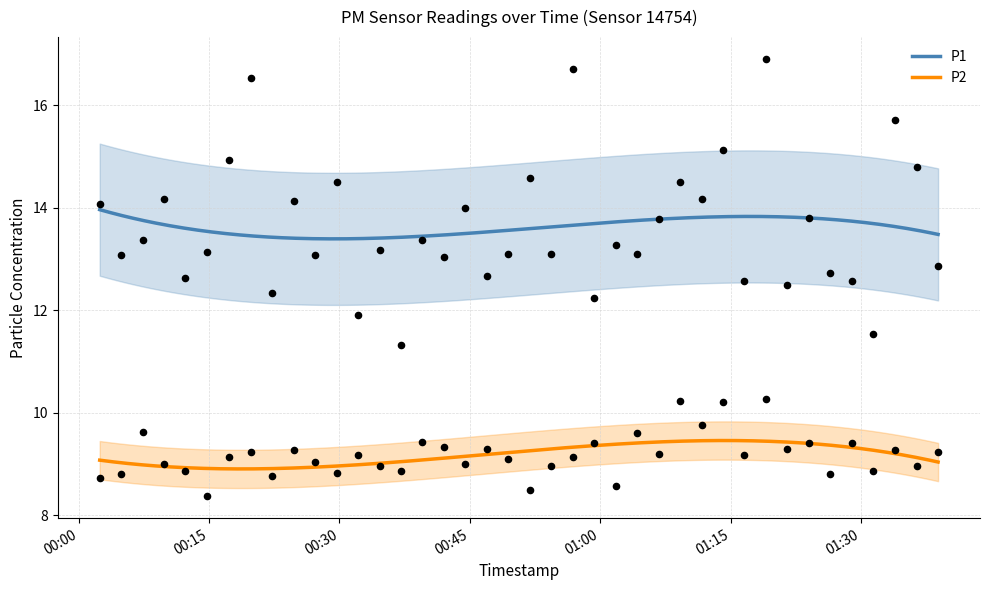

At which category is the sum across all series the highest?

2024-01-30T01:19:03